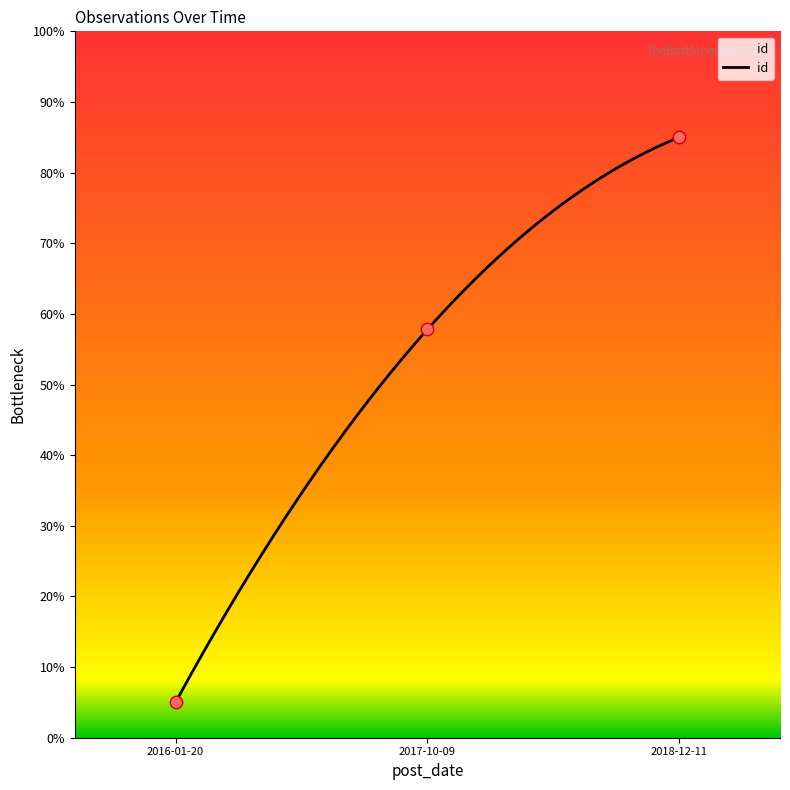

Which has a higher value, 2016-01-20 or 2018-12-11?

2018-12-11